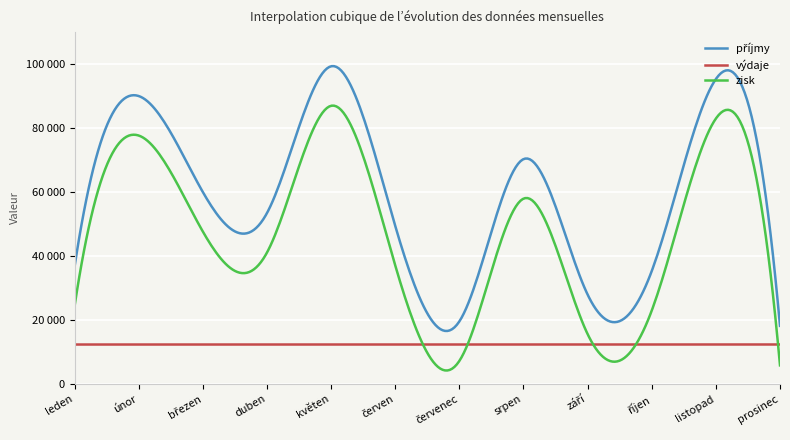

Reading right to left, transcribe all the data shown in this chart.

příjmy: 18183	95311	35299	27967	70284	19560	49465	99305	53402	60022	90012	36598
výdaje: 12356	12355	12354	12353	12352	12351	12350	12349	12348	12347	12346	12345
zisk: 5827	82956	22945	15614	57932	7209	37115	86956	41054	47675	77666	24253